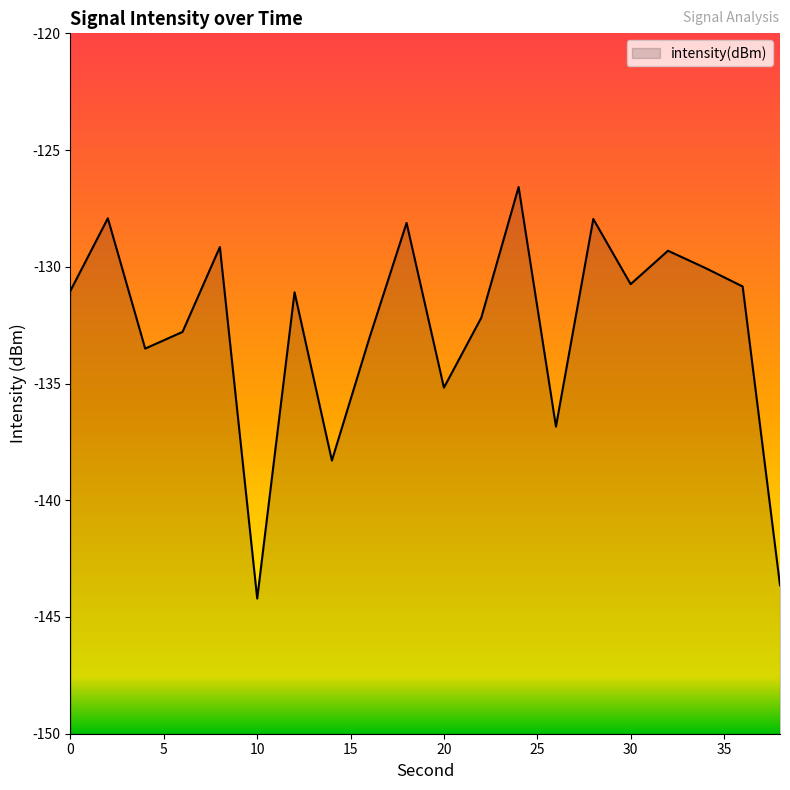

What is the sum of the values at 34 and 22?

-262.2